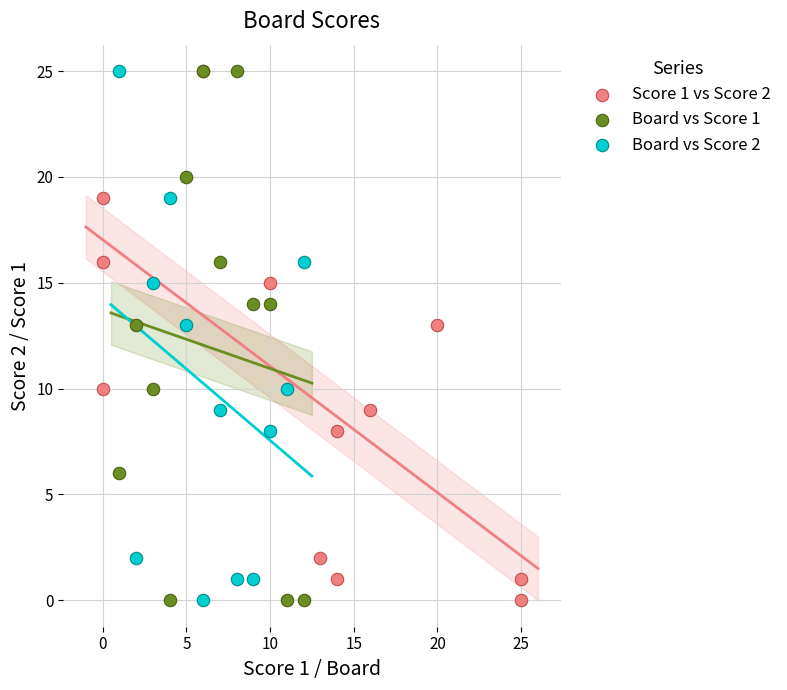

What are all the series names shown in the legend?

Score 1 vs Score 2, Board vs Score 1, Board vs Score 2